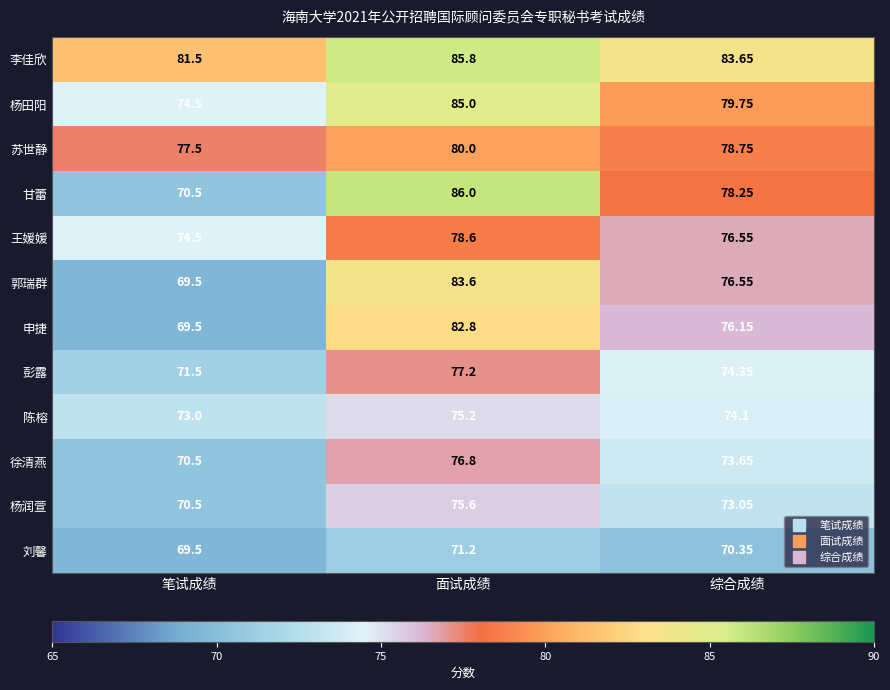

Between 笔试成绩 and 综合成绩, which series saw the biggest shift?

甘蕾